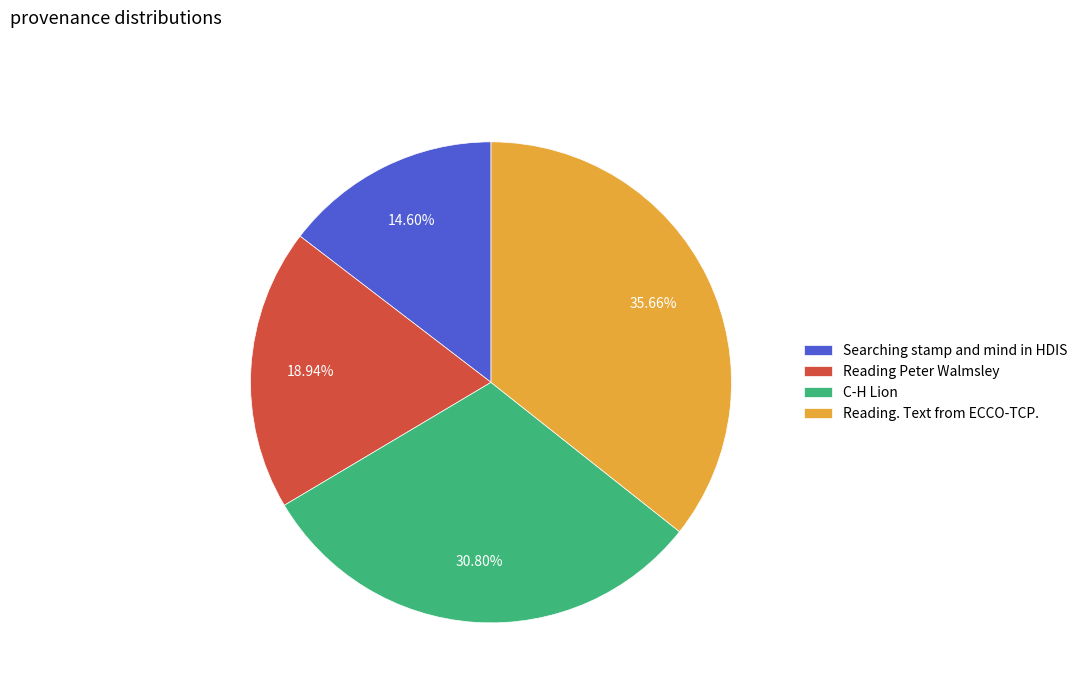

What is the total percentage of Reading. Text from ECCO-TCP. and C-H Lion?

66.5%